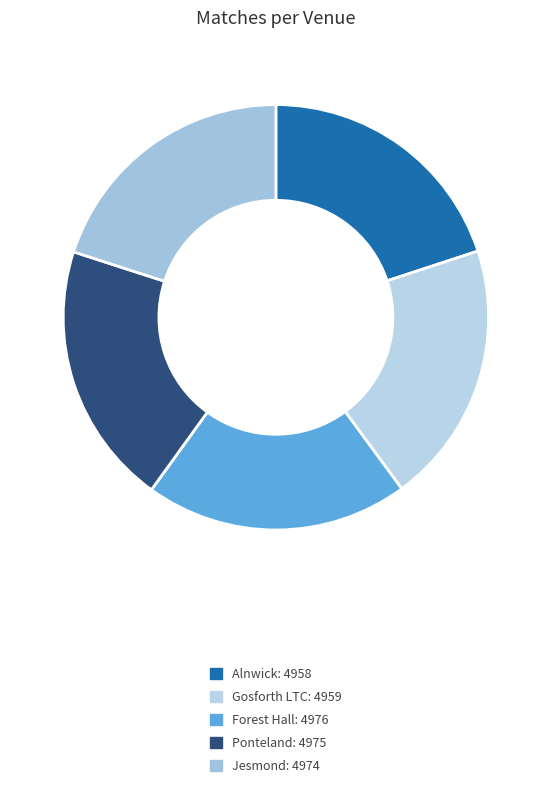

True or false: Ponteland accounts for 20% of the total.

True